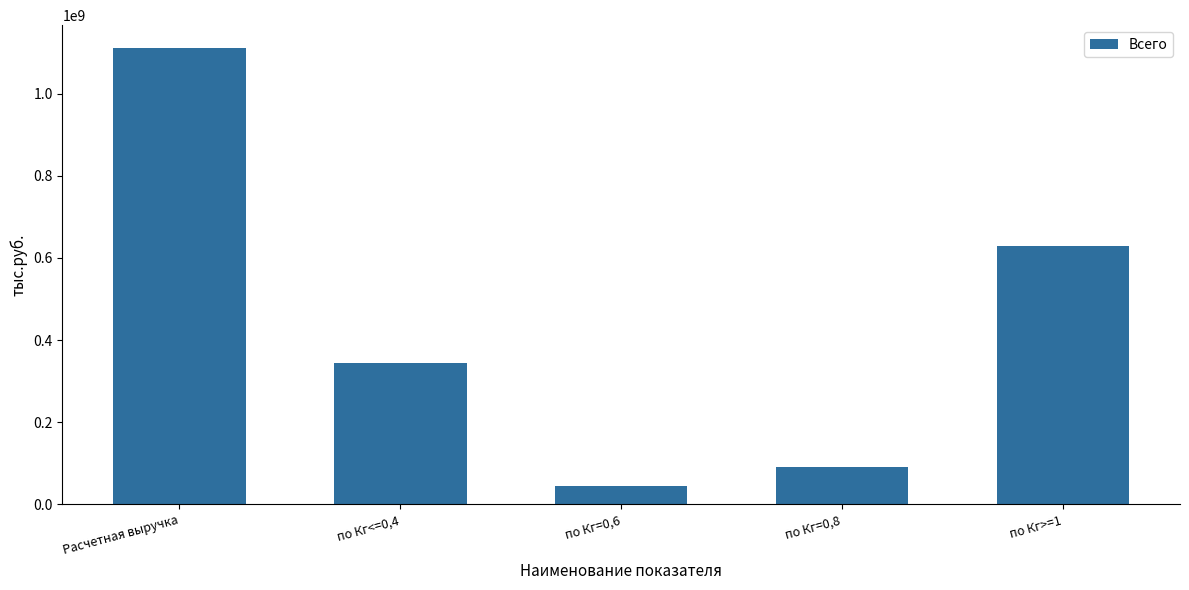

List the labels in order of value, largest first.

Расчетная выручка, по Кг>=1, по Кг<=0,4, по Кг=0,8, по Кг=0,6